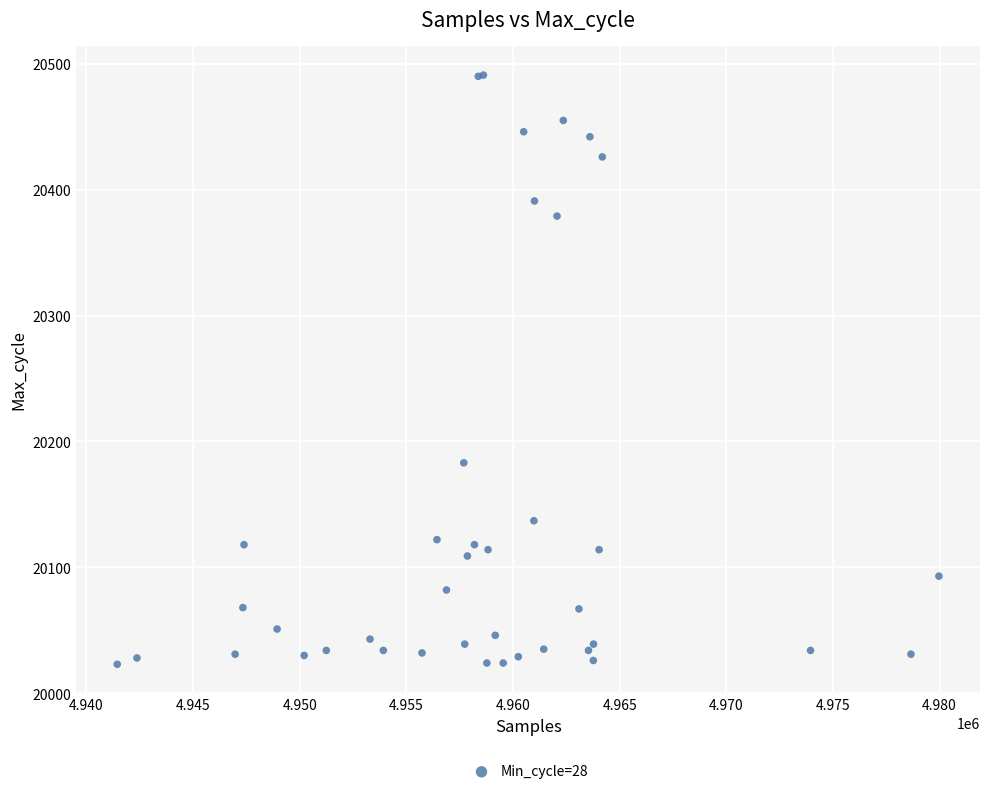

What Y value in the scatter plot is closest to 20257?

20183